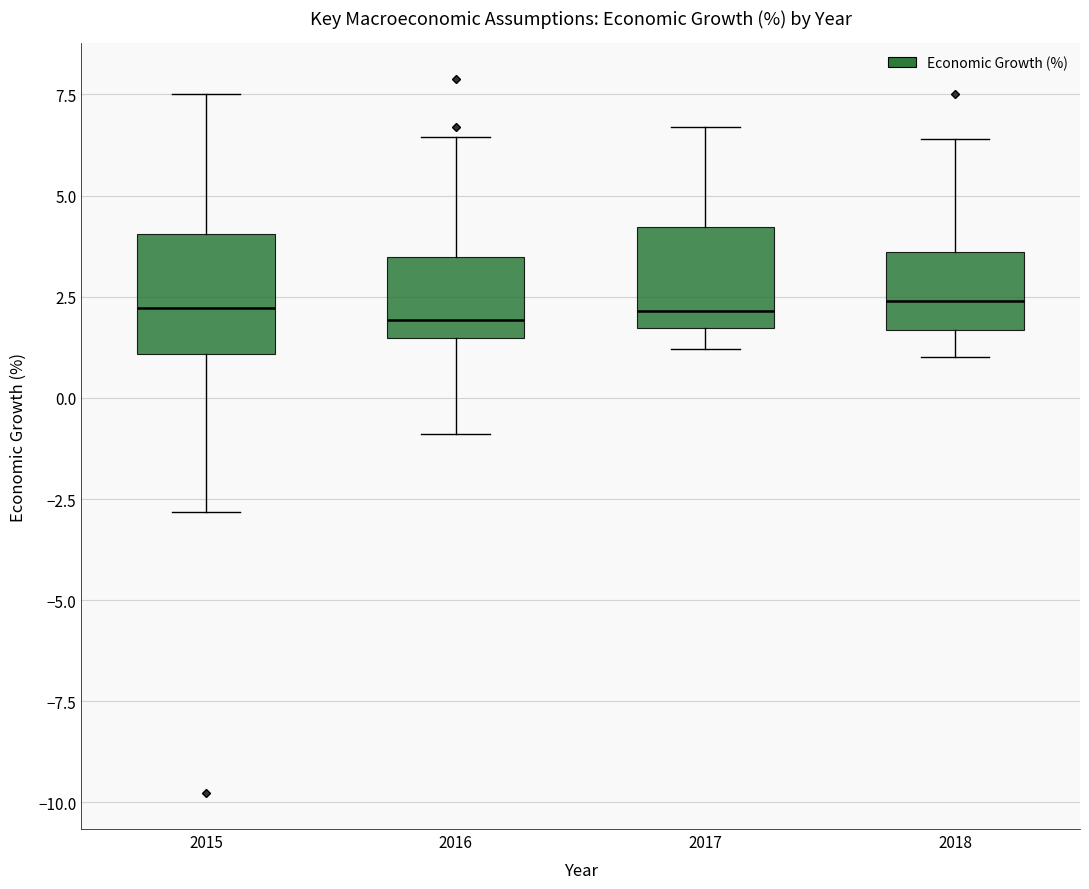

Reading left to right, read every box against the y-axis: the position of its median line, the range the box covers, and the ends of its whiskers. The values are not printed on the chart, so give them approximately, as read against the axis.

2015: median 2.0, box 1.0 to 4.0, whiskers -3.0 to 7.5
2016: median 2.0, box 1.5 to 3.5, whiskers -1.0 to 6.5
2017: median 2.0, box 1.5 to 4.0, whiskers 1.0 to 6.5
2018: median 2.5, box 1.5 to 3.5, whiskers 1.0 to 6.5